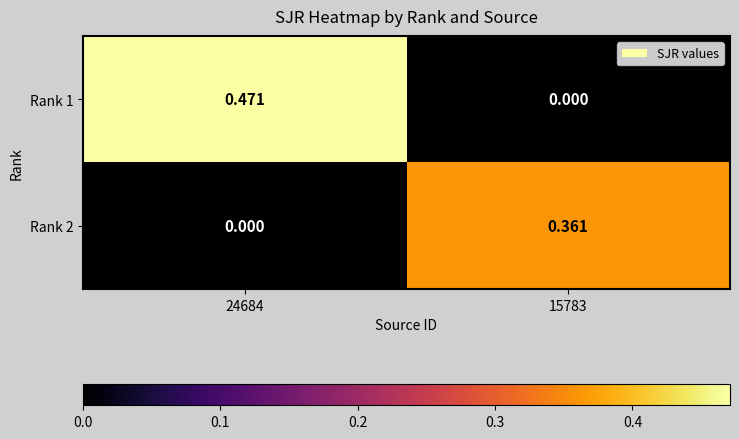

Reading left to right, list all the values displayed in this chart.

Rank 1: 24684=0.5	15783=0.0
Rank 2: 24684=0.0	15783=0.4